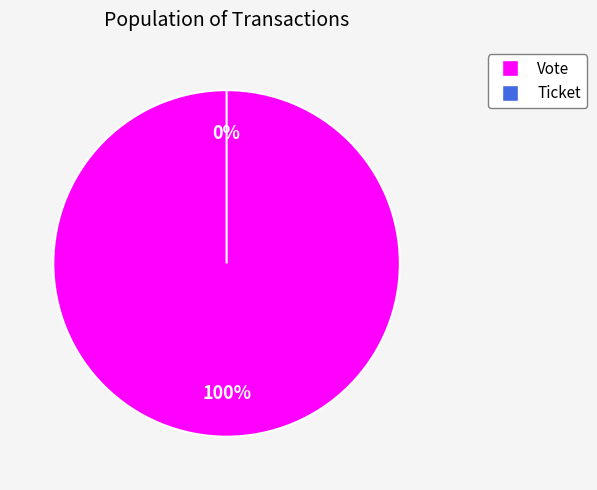

What is the largest slice in the pie chart?

Vote